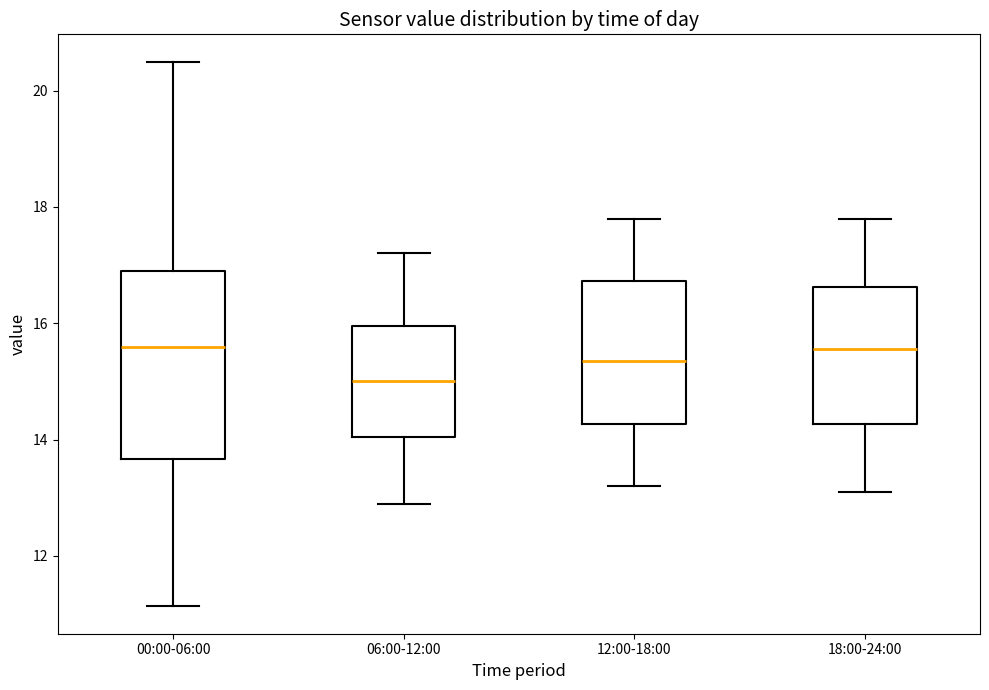

Where does the upper whisker of the box for 00:00-06:00 end on the y-axis? The values are not printed on the chart, so give them approximately, as read against the axis.

20.6